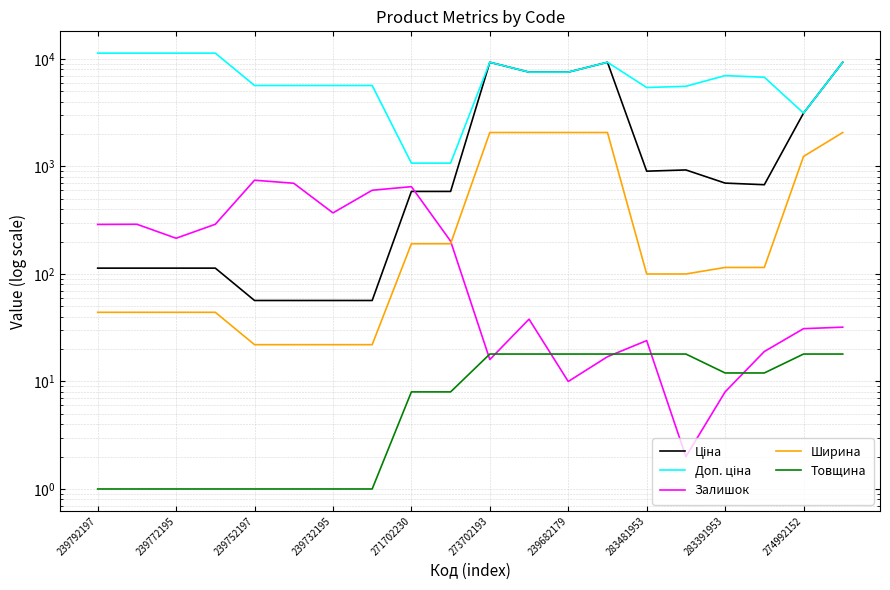

At which category is the sum across all series the highest?

19